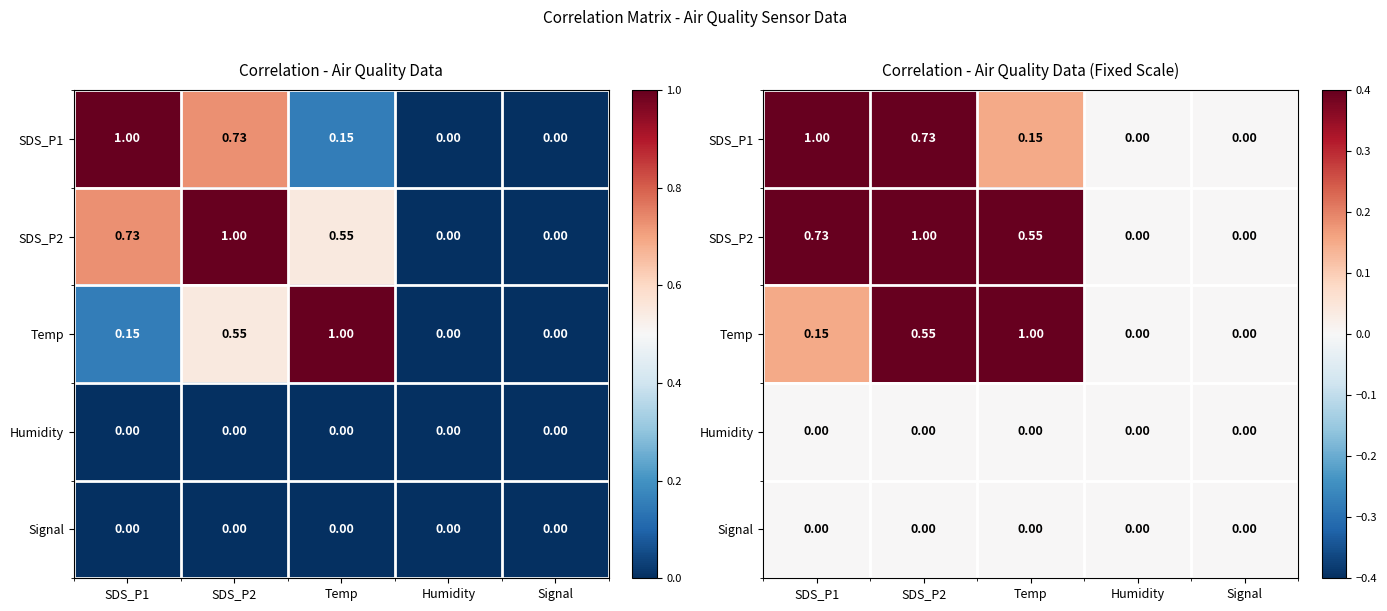

Which has a higher value, Temp or Humidity?

Temp